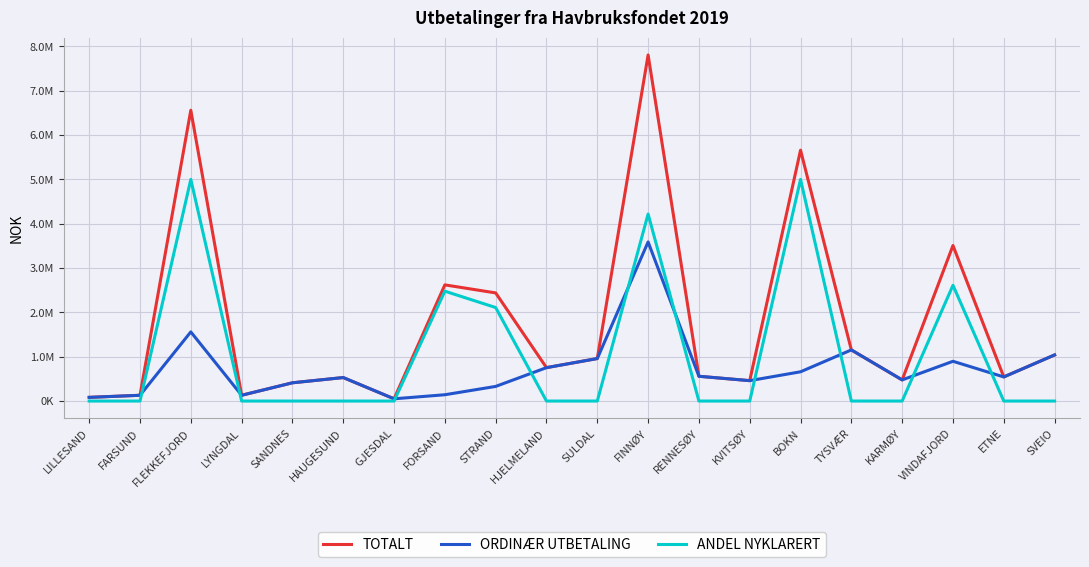

Does the chart have visible grid lines?

Yes